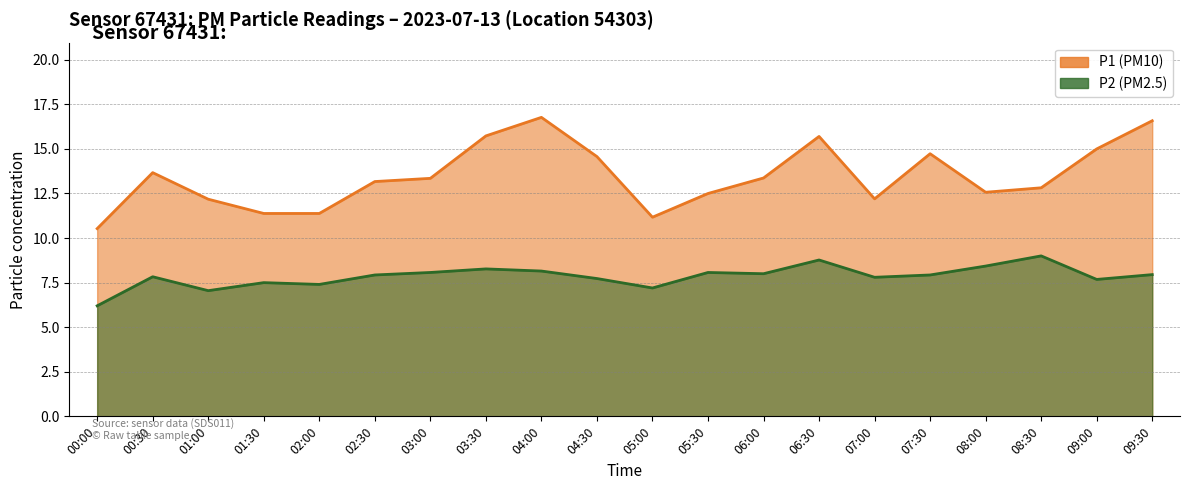

What is the difference between the P1 values at 05:30 and 07:30?

2.2